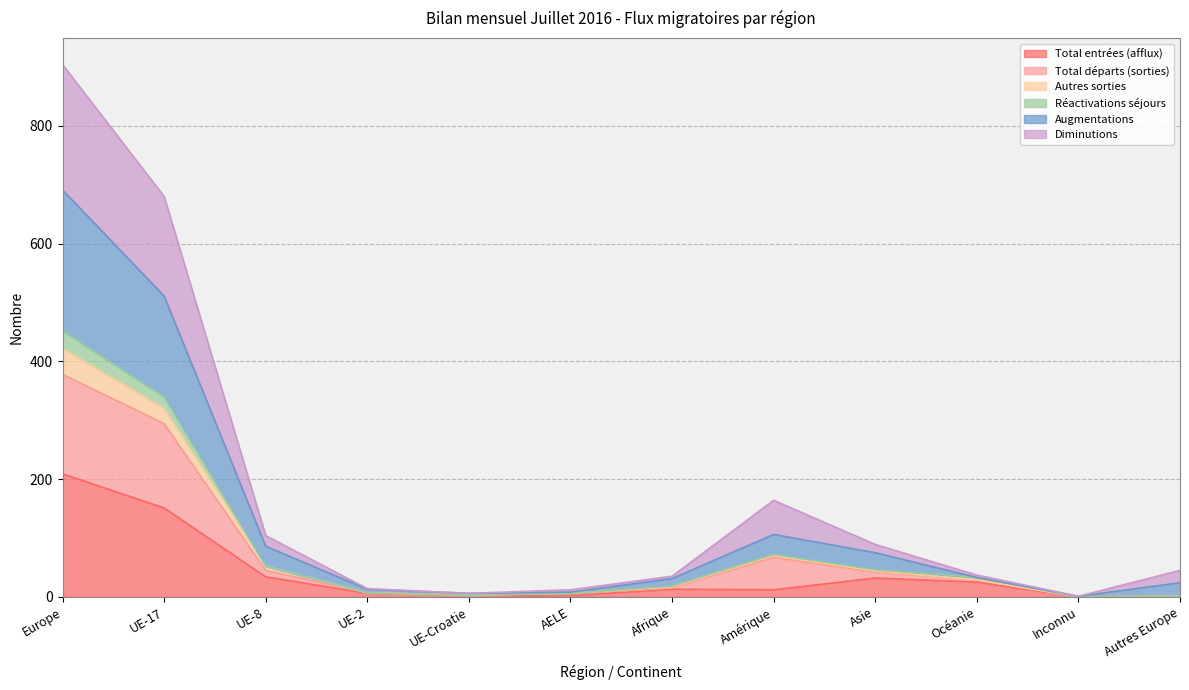

What is the difference between the highest and lowest values at UE-Croatie?

3